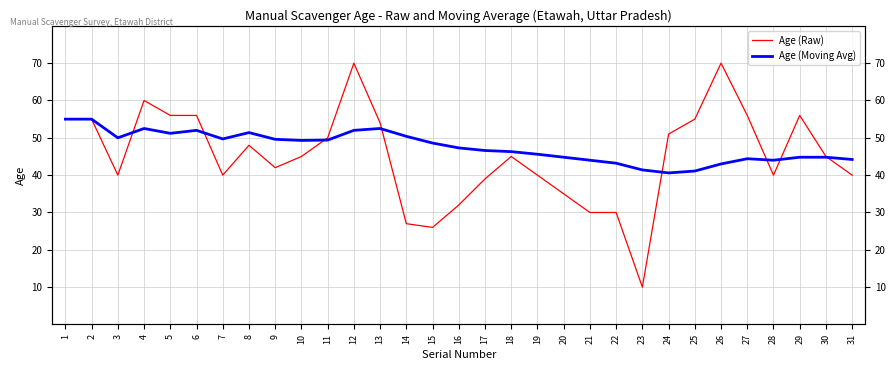

At how many categories does at least one series exceed 13?

31